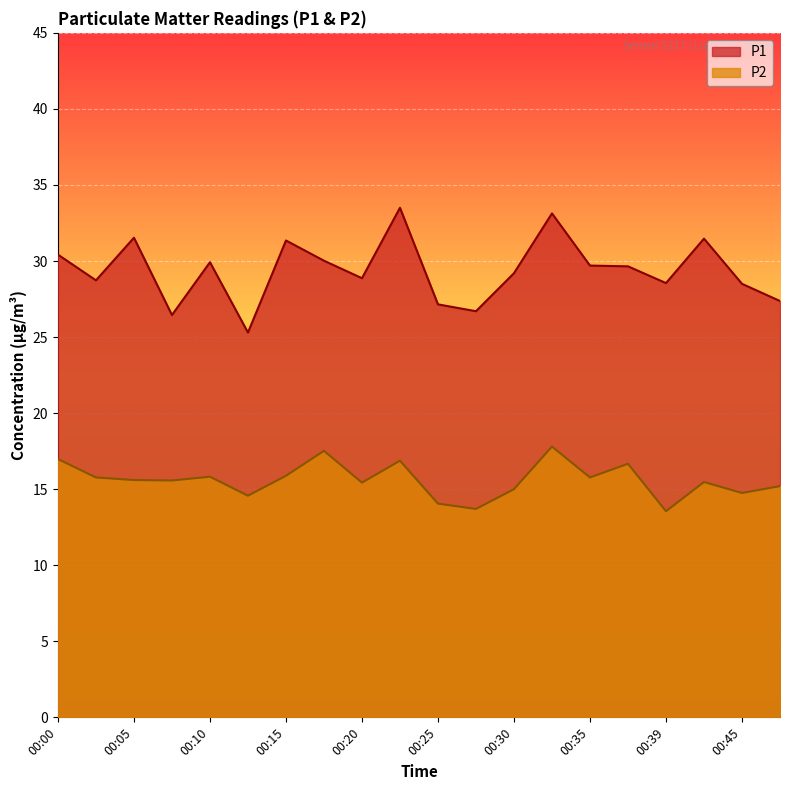

True or false: P1 and P2 intersect in this chart.

False